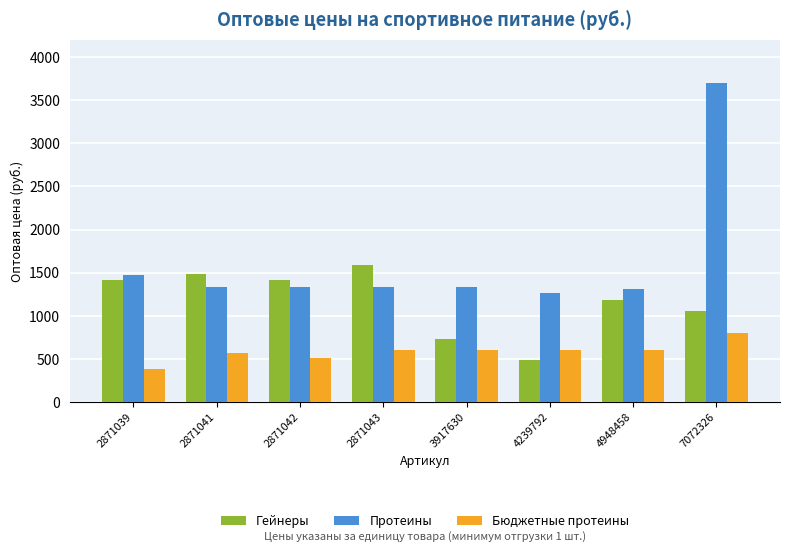

Rank the series at 2871039 from lowest to highest value.

Бюджетные протеины, Гейнеры, Протеины